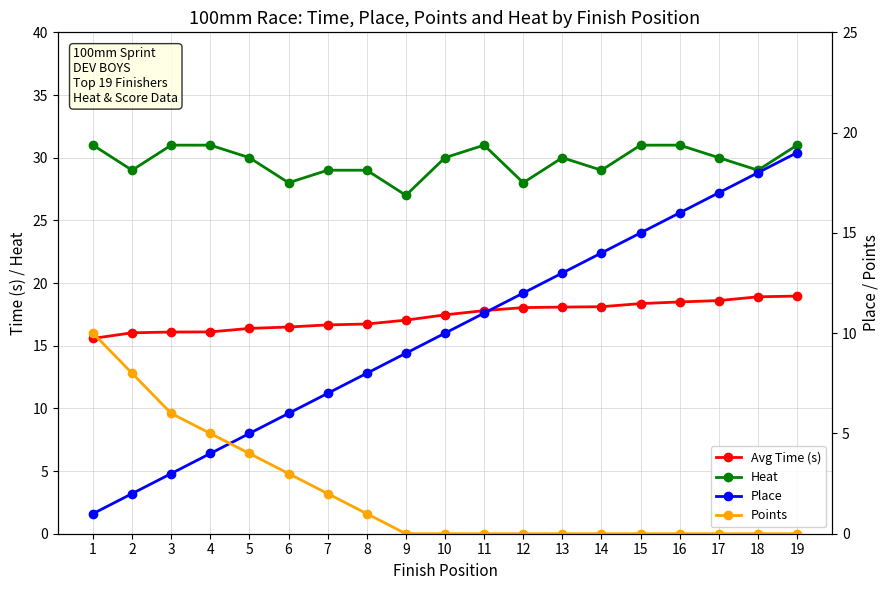

Reading right to left, transcribe all the data shown in this chart.

Avg Time (s): 19.0	18.9	18.6	18.5	18.4	18.1	18.1	18.0	17.8	17.5	17.0	16.7	16.7	16.5	16.4	16.1	16.1	16.0	15.6
Heat: 31.0	29.0	30.0	31.0	31.0	29.0	30.0	28.0	31.0	30.0	27.0	29.0	29.0	28.0	30.0	31.0	31.0	29.0	31.0
Place: 19.0	18.0	17.0	16.0	15.0	14.0	13.0	12.0	11.0	10.0	9.0	8.0	7.0	6.0	5.0	4.0	3.0	2.0	1.0
Points: 0.0	0.0	0.0	0.0	0.0	0.0	0.0	0.0	0.0	0.0	0.0	1.0	2.0	3.0	4.0	5.0	6.0	8.0	10.0